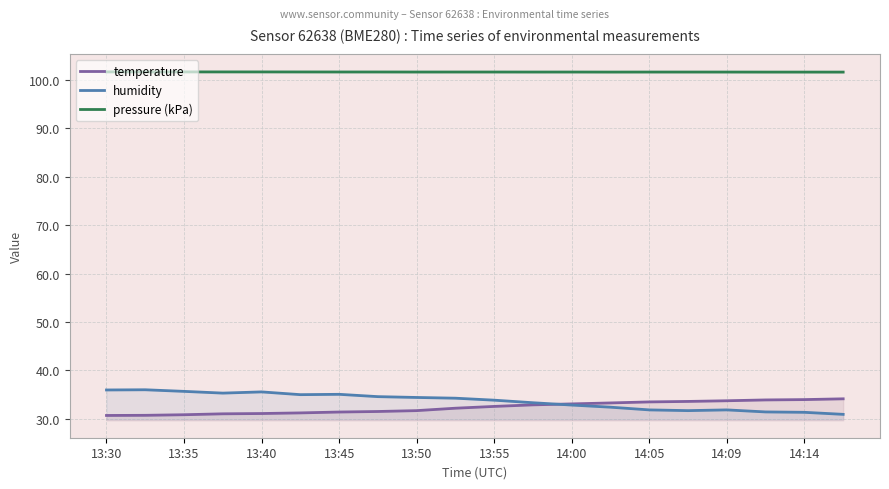

The value of temperature at 13:50 is 31.7. True or false?

True